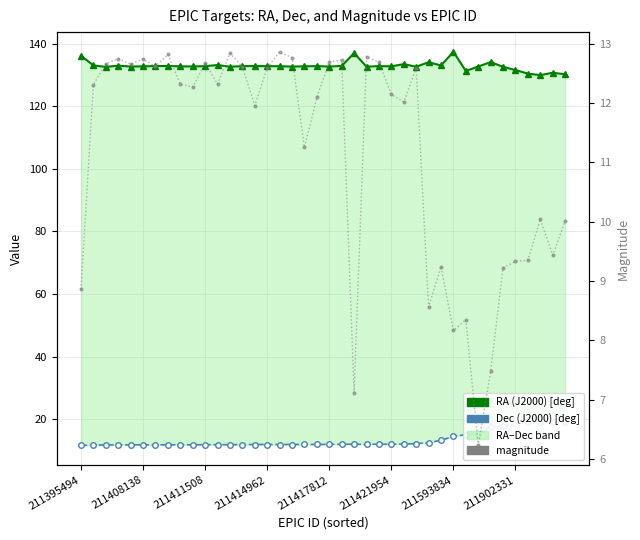

At how many categories does at least one series exceed 53?

40